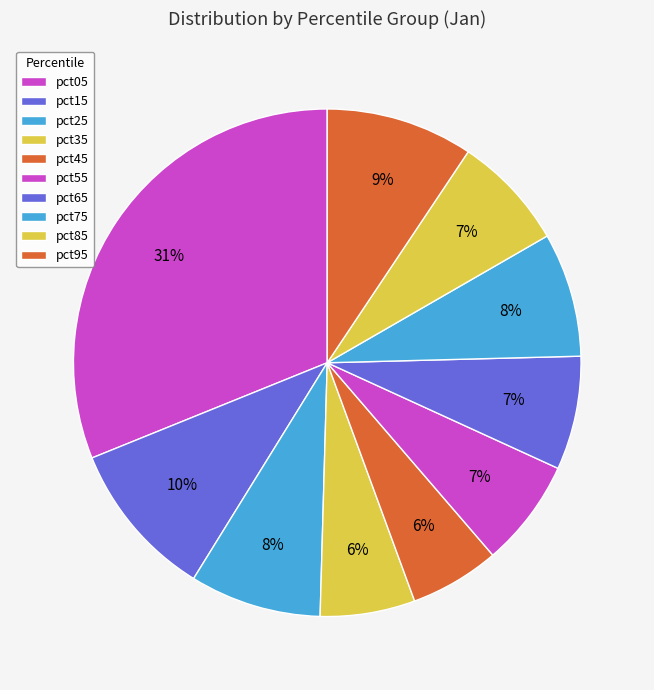

How many slices are in this pie chart?

10